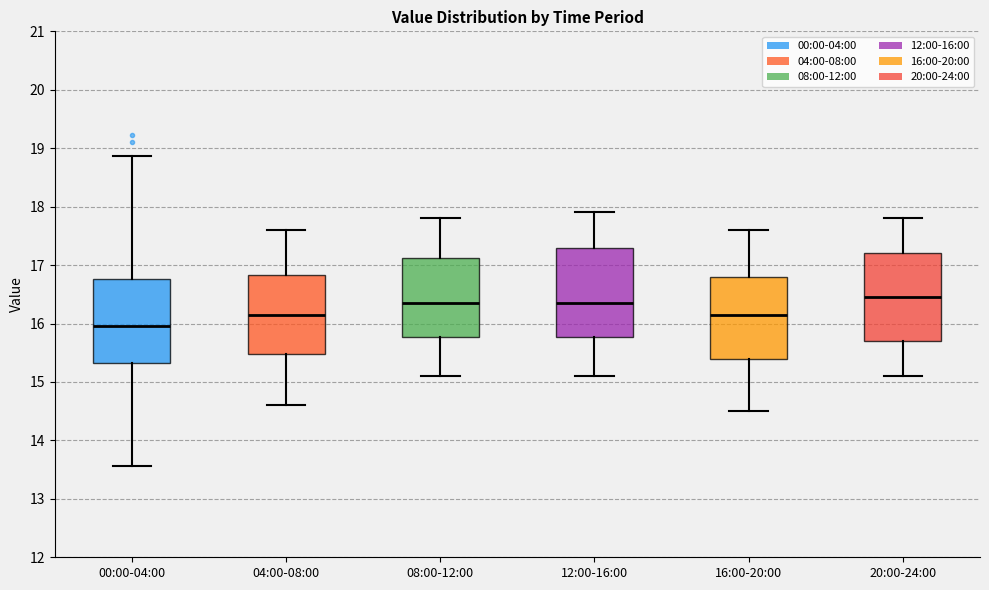

Where does the upper whisker of the box for 20:00-24:00 end on the y-axis? The values are not printed on the chart, so give them approximately, as read against the axis.

17.8